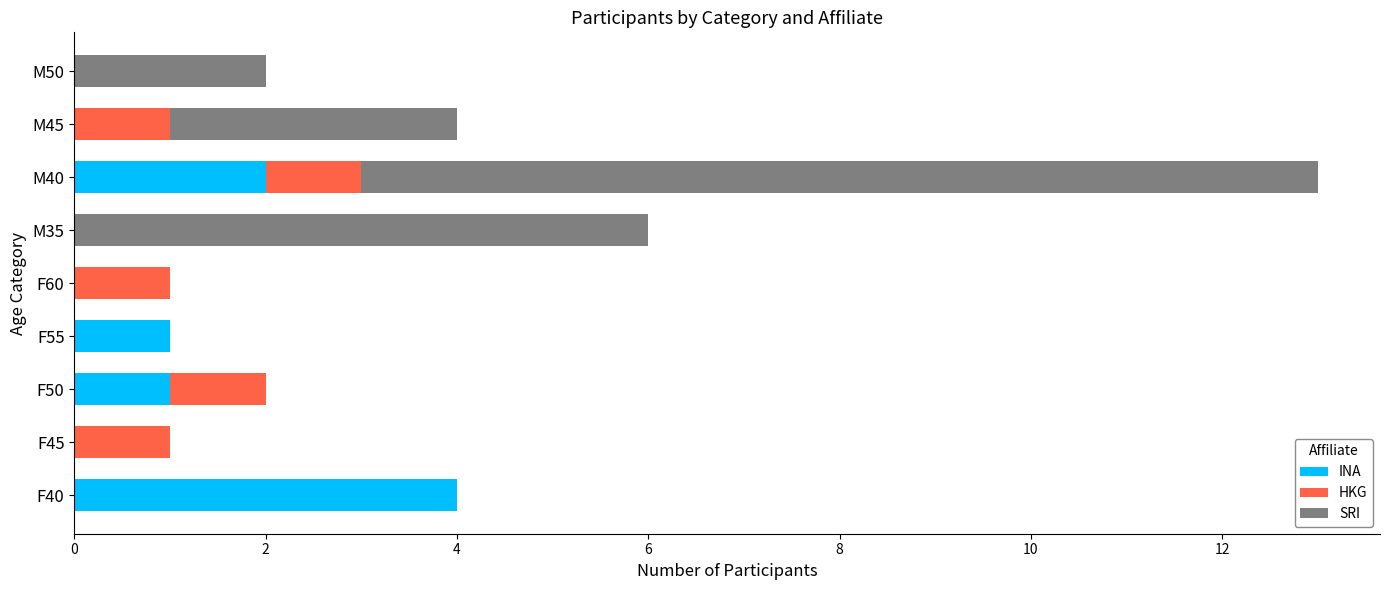

At which category is the sum across all series the highest?

M40